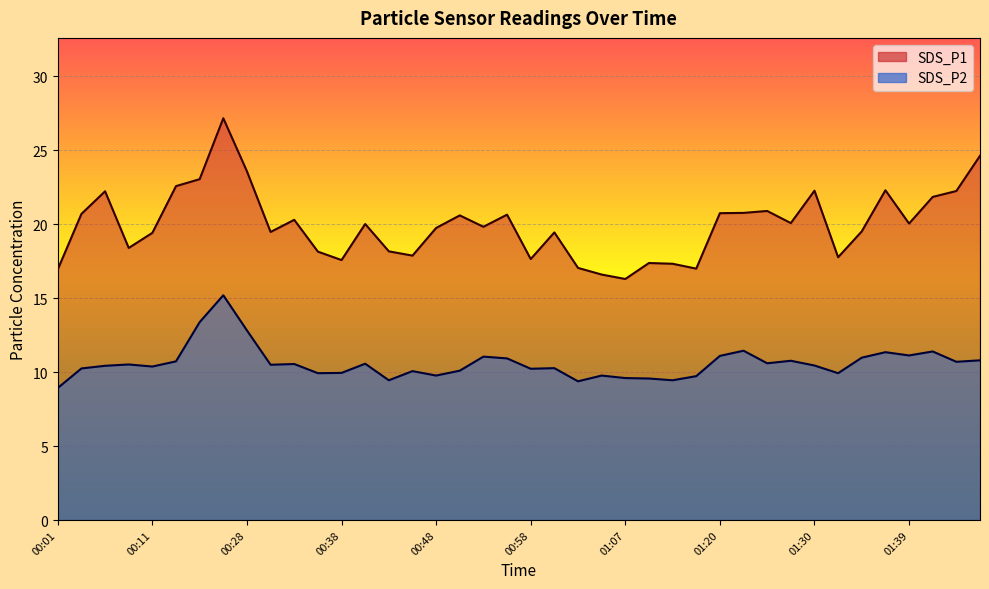

What is the smallest value displayed?

8.9